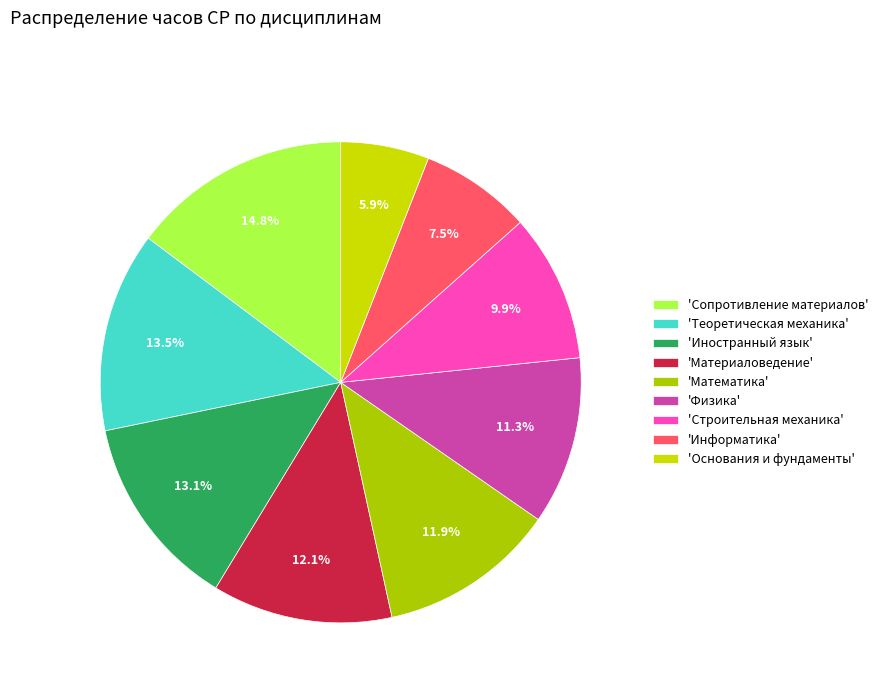

To the nearest percent, what is the difference between the largest and smallest slice percentages?

9%